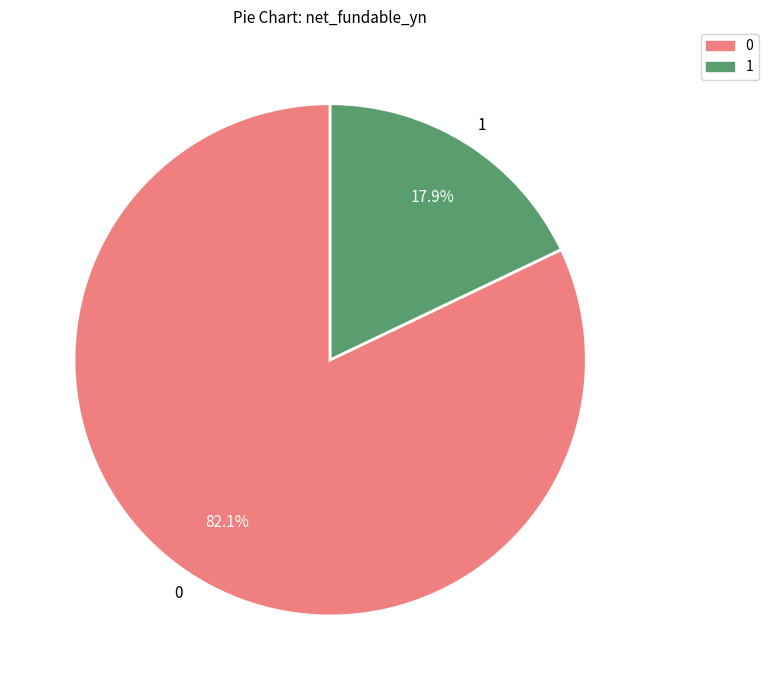

Rank the categories by value from lowest to highest.

1, 0